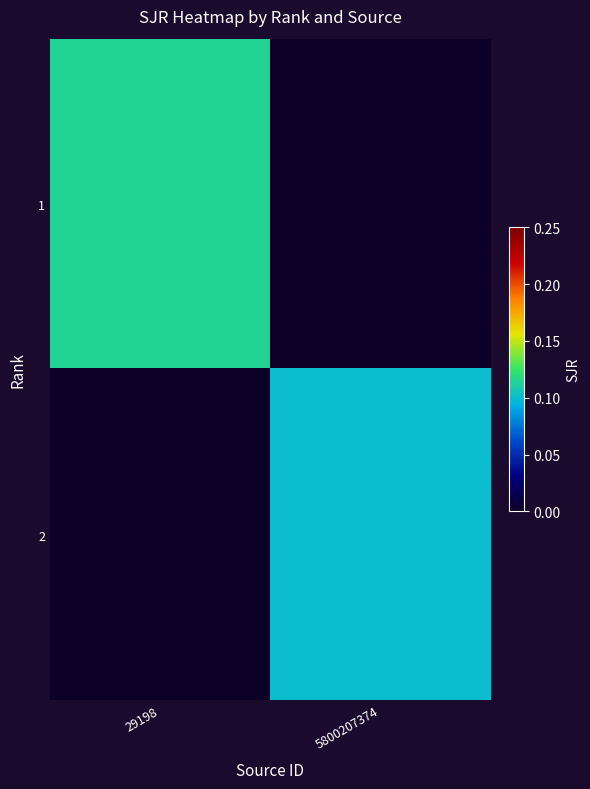

At 29198, list the series in order from largest to smallest.

1, 2